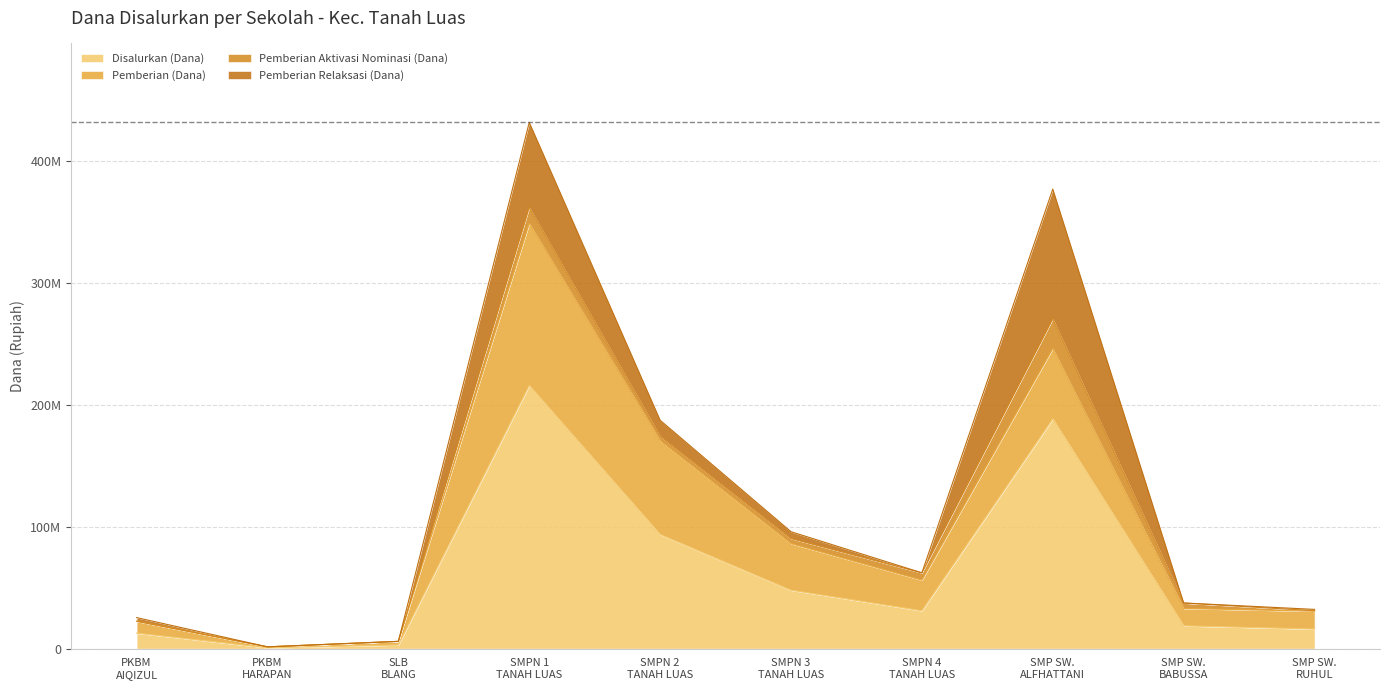

True or false: Pemberian (Dana) has a value of 750000 at PKBM HARAPAN MILENIAL.

True